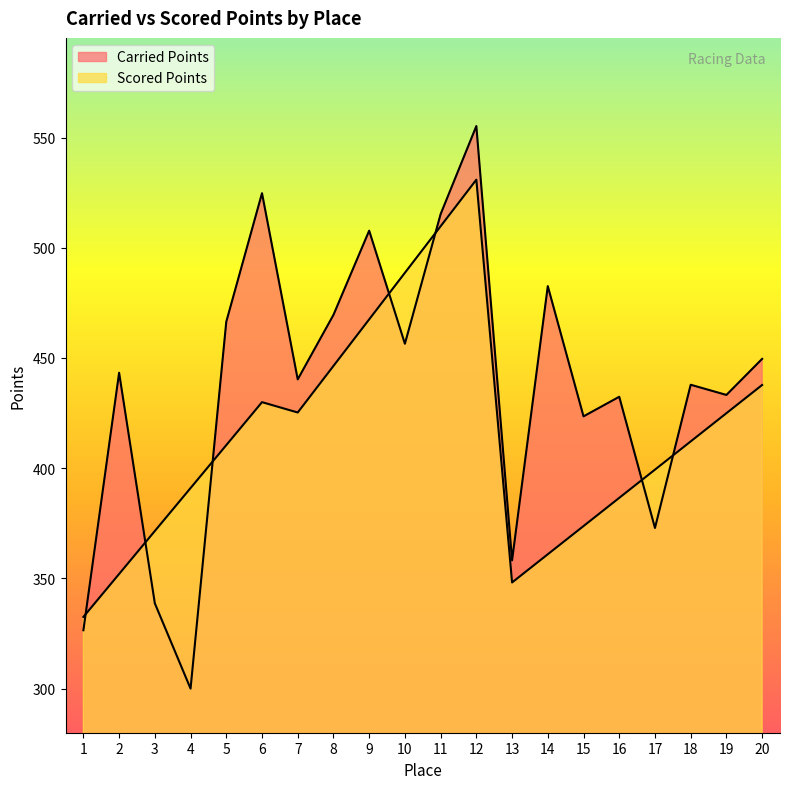

What is the difference between the highest and lowest values at 7?

15.0